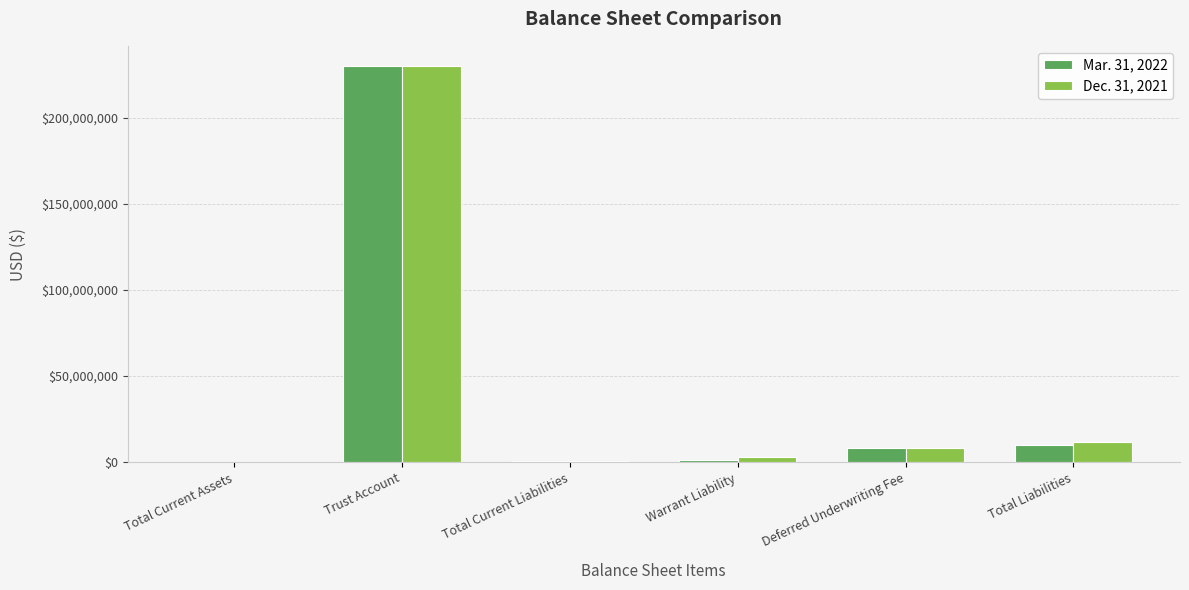

Which category has the highest value in the Dec. 31, 2021 series?

Trust Account